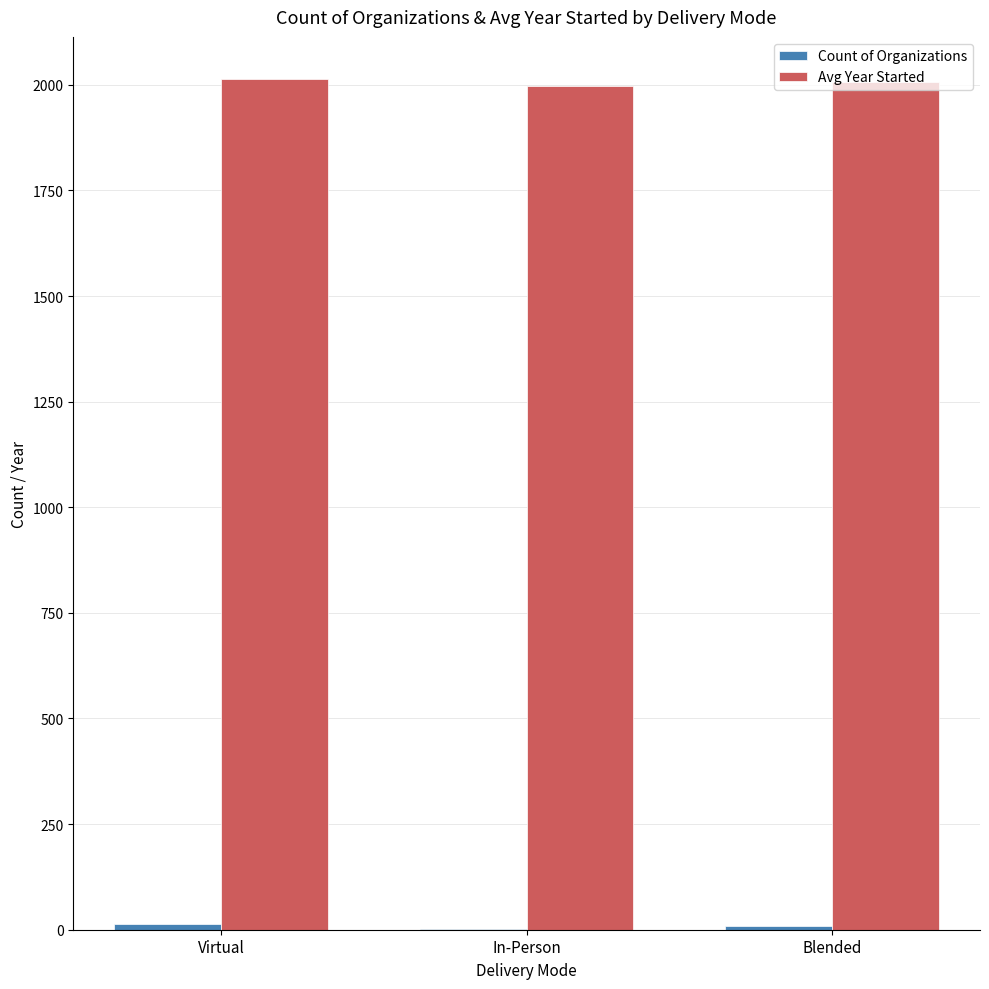

What is the maximum value shown in the chart?

2012.8